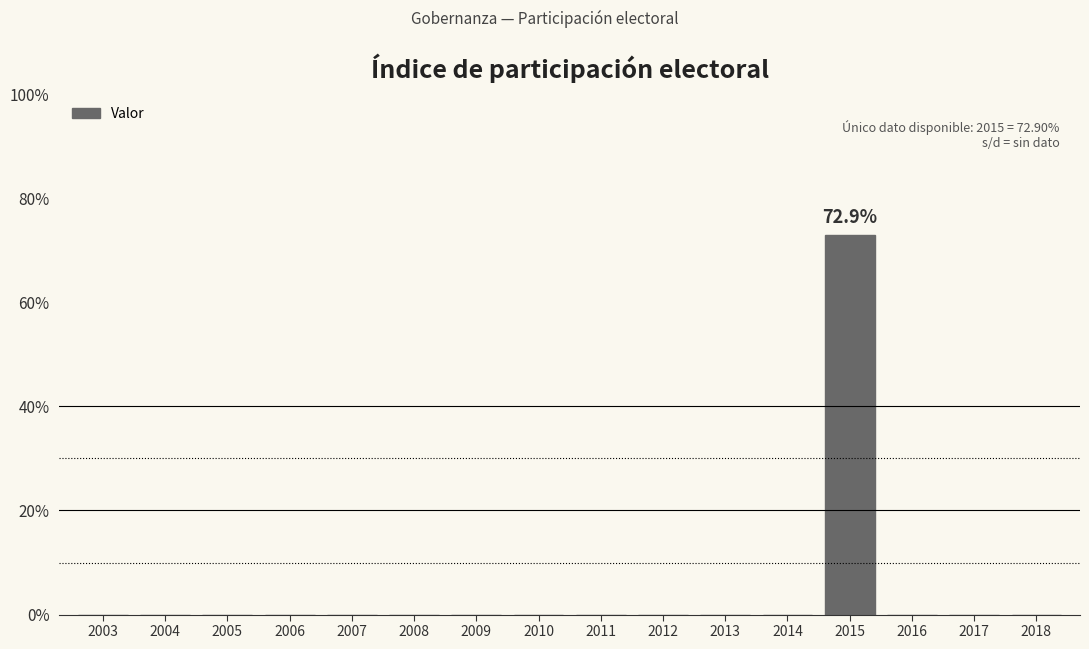

Reading right to left, extract all data points from this chart.

2018=0.0	2017=0.0	2016=0.0	2015=72.9	2014=0.0	2013=0.0	2012=0.0	2011=0.0	2010=0.0	2009=0.0	2008=0.0	2007=0.0	2006=0.0	2005=0.0	2004=0.0	2003=0.0